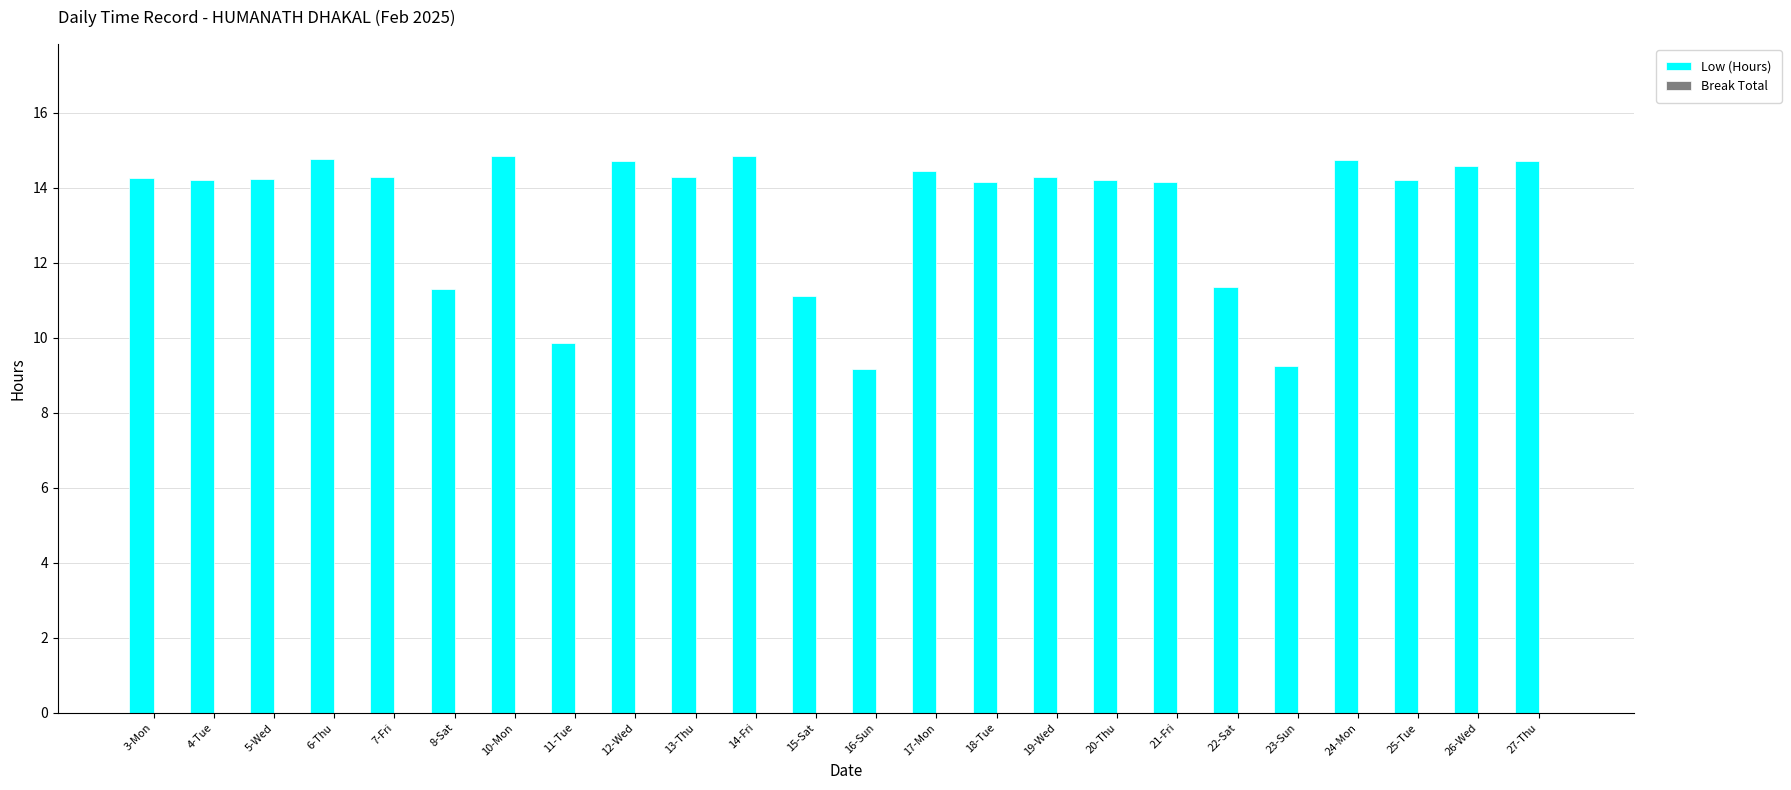

How many bars are there in total?

24